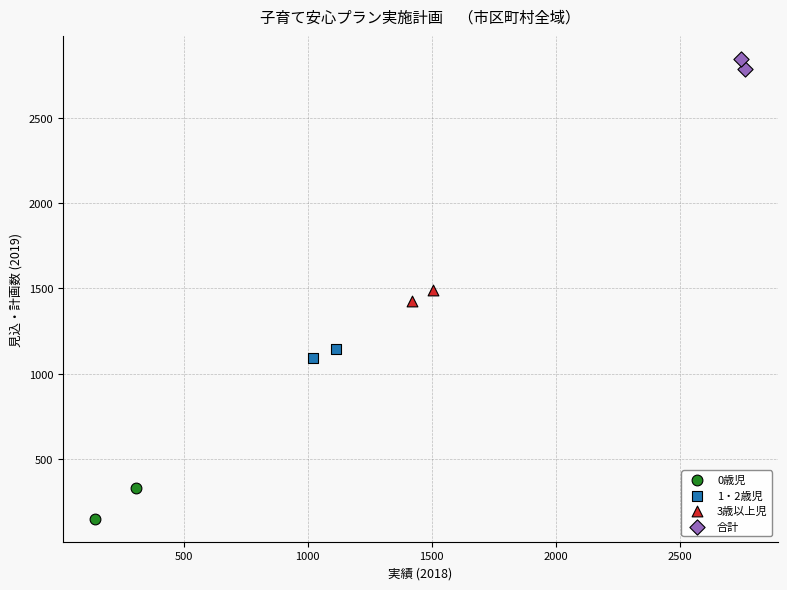

Which series contains the highest Y value?

合計